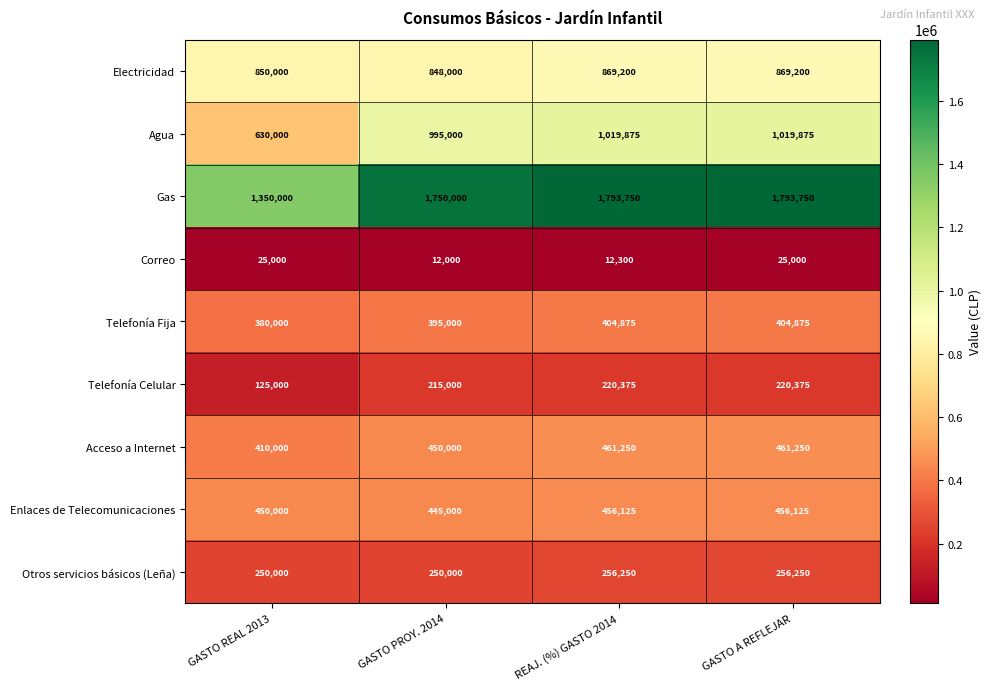

At GASTO REAL 2013, list the series in order from smallest to largest.

Correo, Telefonía Celular, Otros servicios básicos (Leña), Telefonía Fija, Acceso a Internet, Enlaces de Telecomunicaciones, Agua, Electricidad, Gas